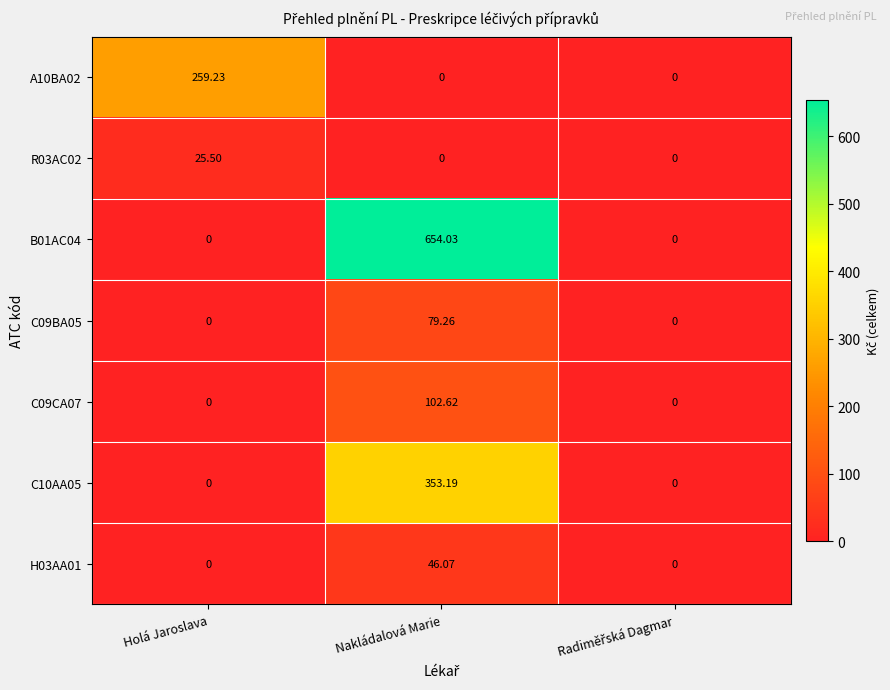

Which category has the highest value in the C10AA05 series?

Nakládalová Marie